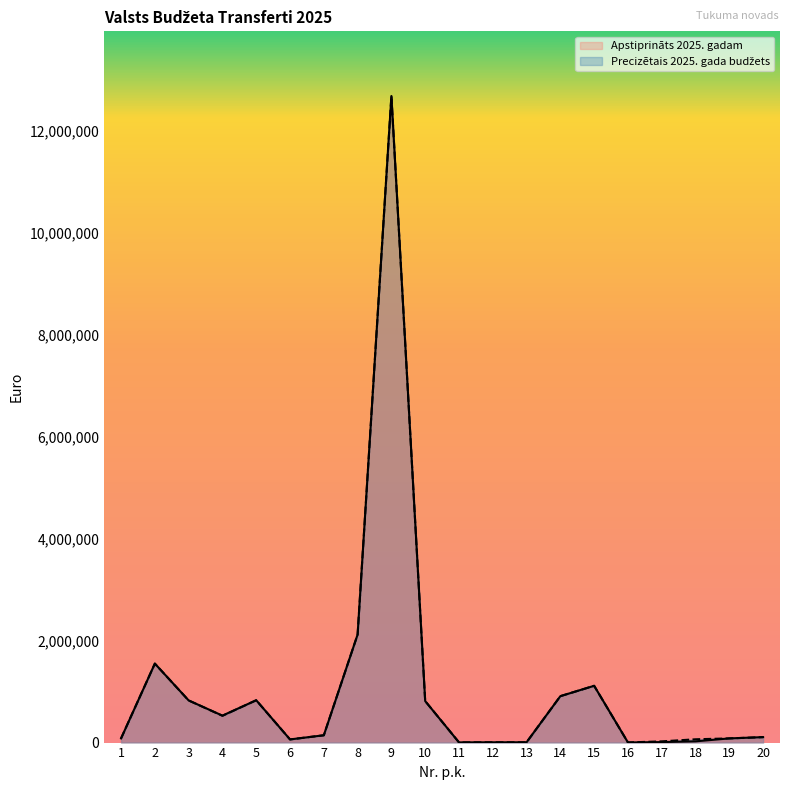

Reading right to left, transcribe all the data shown in this chart.

Apstiprināts 2025. gadam: 106956	82020	24192	9689	2603	1113040	909971	5897	5616	4177	813537	12673970	2117545	143368	61979	830151	528508	826101	1548153	82176
Precizētais 2025. gada budžets: 106956	82020	64692	23859	2603	1113040	909971	5897	5616	4177	813537	12673970	2117545	143368	61979	830151	525078	826101	1548153	82176